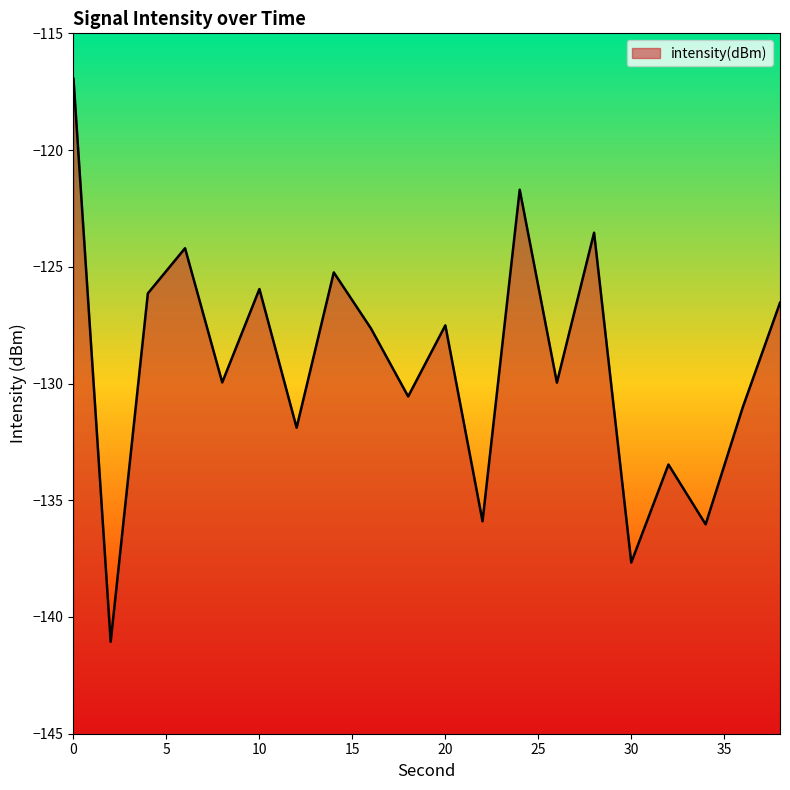

What is the change in value from 2 to 22?

+5.2